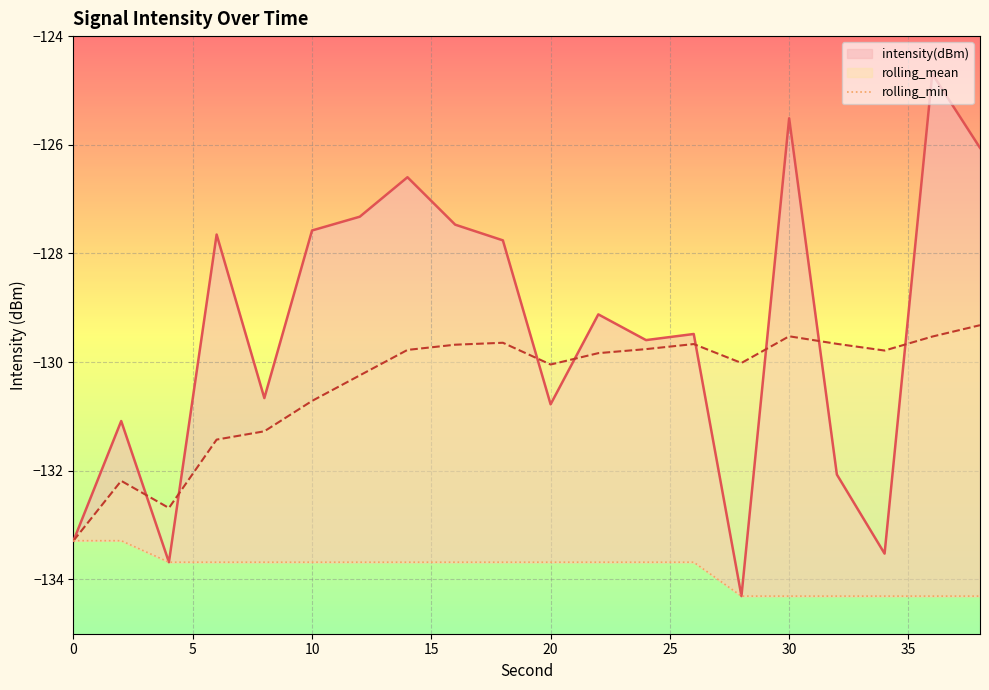

What value does the rolling_min series have at 14?

-133.7